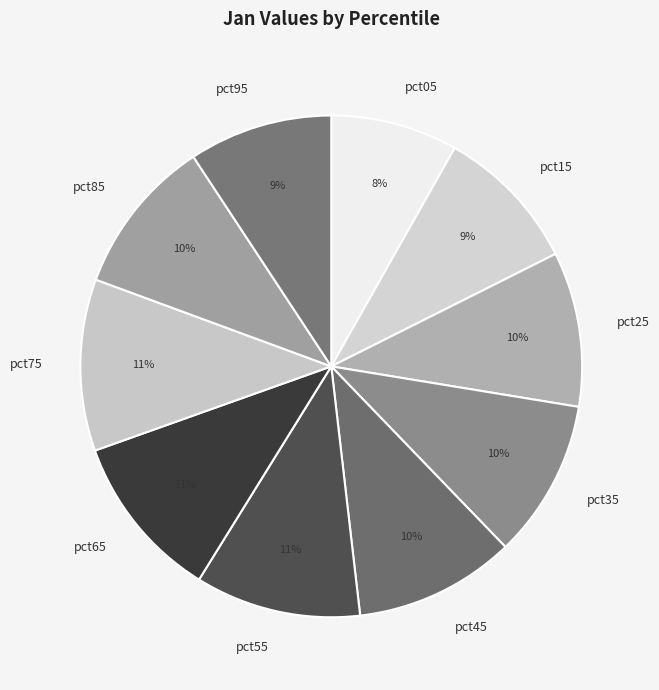

How many slices are in this pie chart?

10